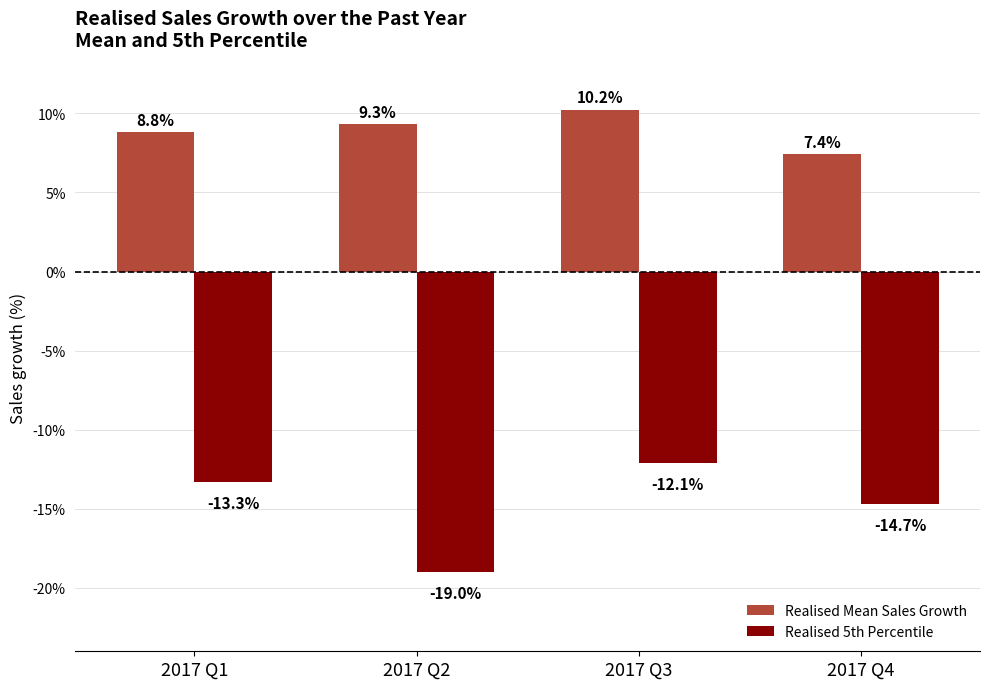

Rank the series by their average value, from highest to lowest.

Realised Mean Sales Growth, Realised 5th Percentile